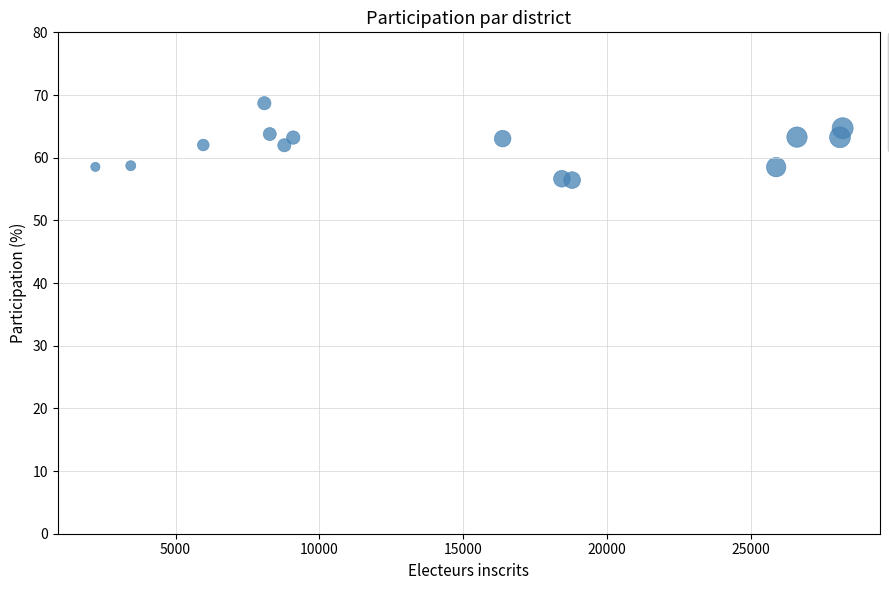

What is the range of Y values (max minus min)?

12.3